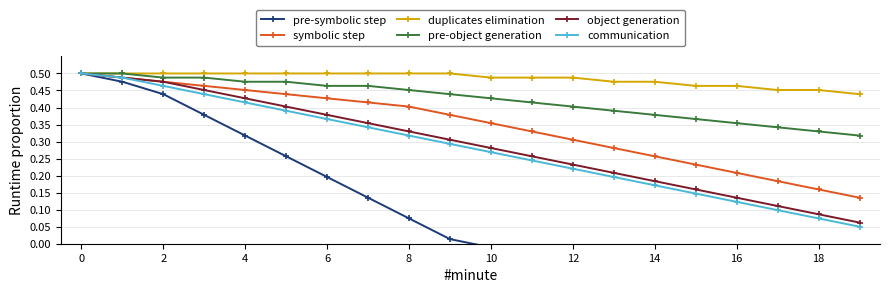

True or false: pre-object generation has a value of 0.1 at 0.

False